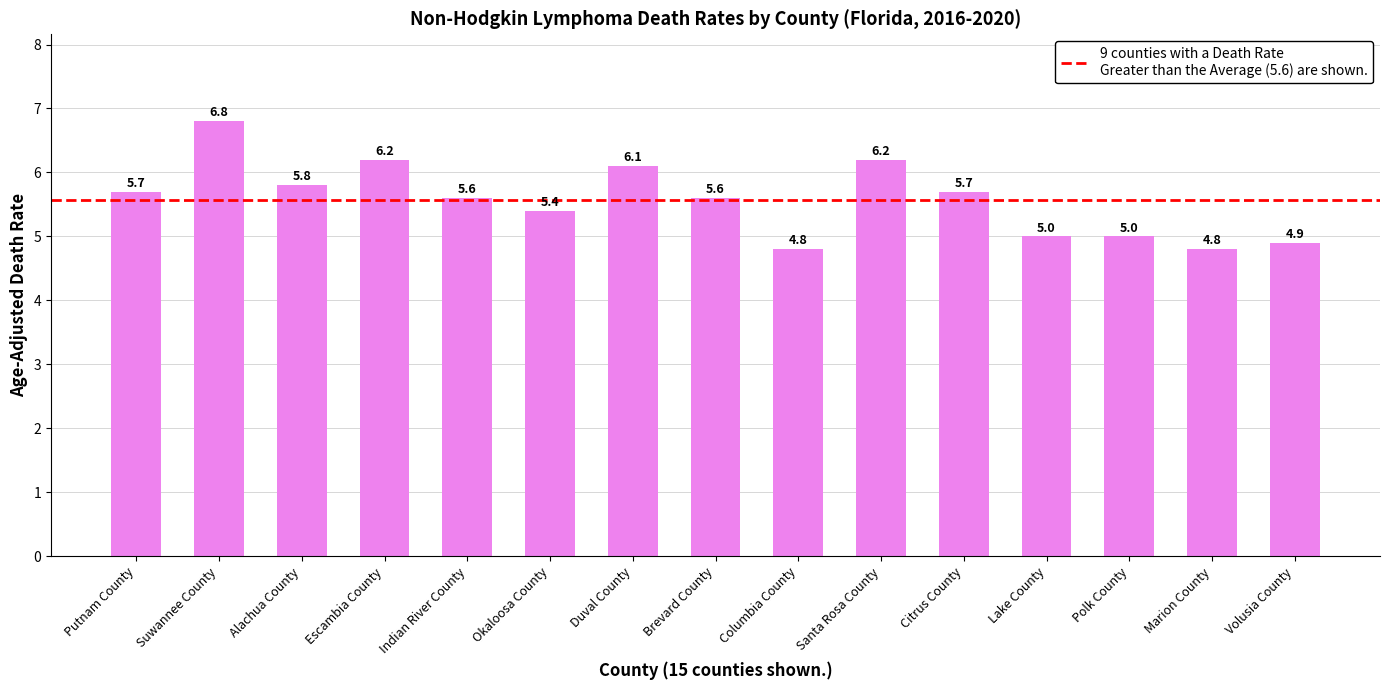

Is it true that the value at Indian River County is 7.6?

False